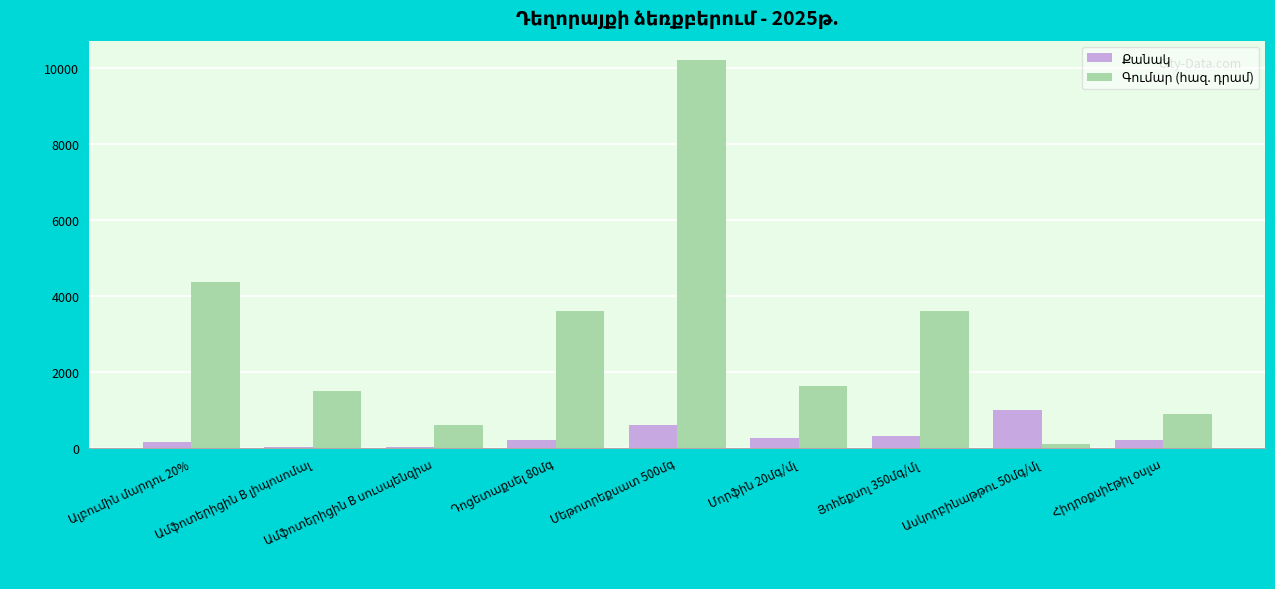

What is the greatest value displayed?

10200